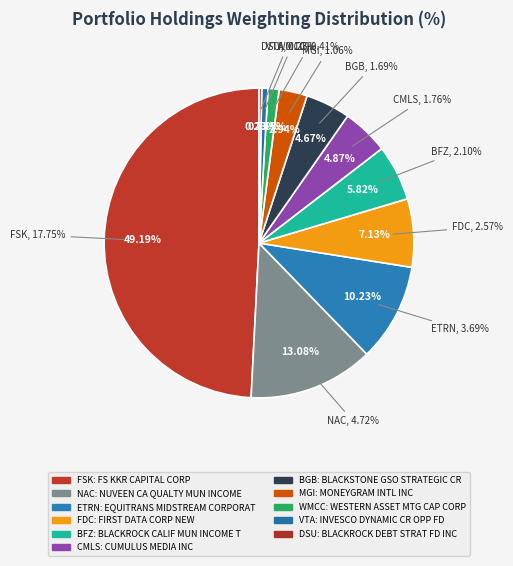

What is the largest slice in the pie chart?

FS KKR CAPITAL CORP